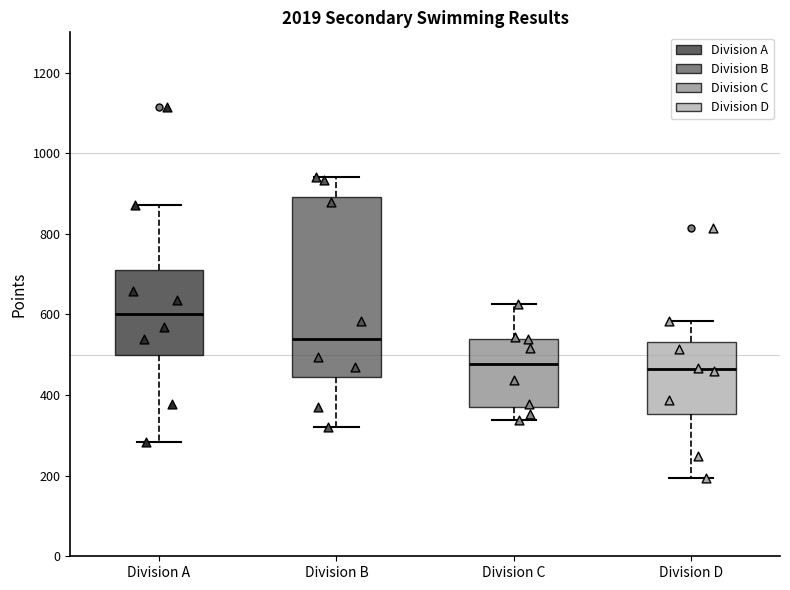

Where does the upper whisker of the box for Division B end on the y-axis? The values are not printed on the chart, so give them approximately, as read against the axis.

940